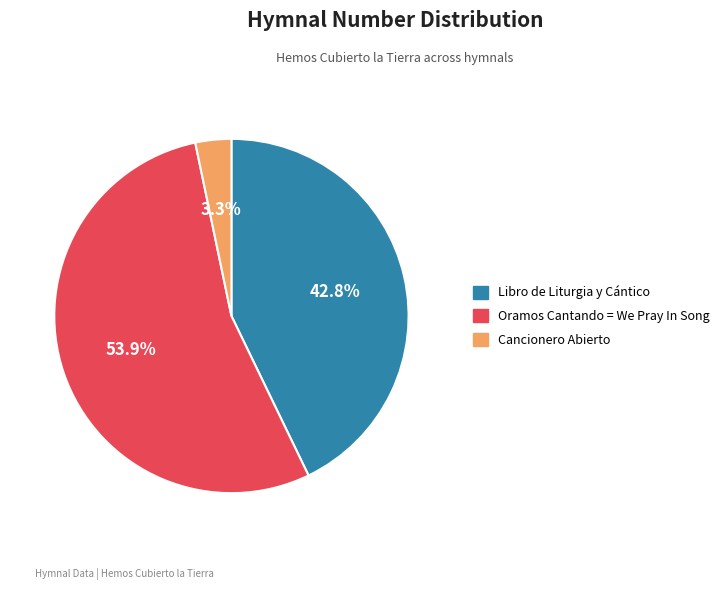

What percentage do Oramos Cantando = We Pray In Song and Cancionero Abierto together represent?

57.2%